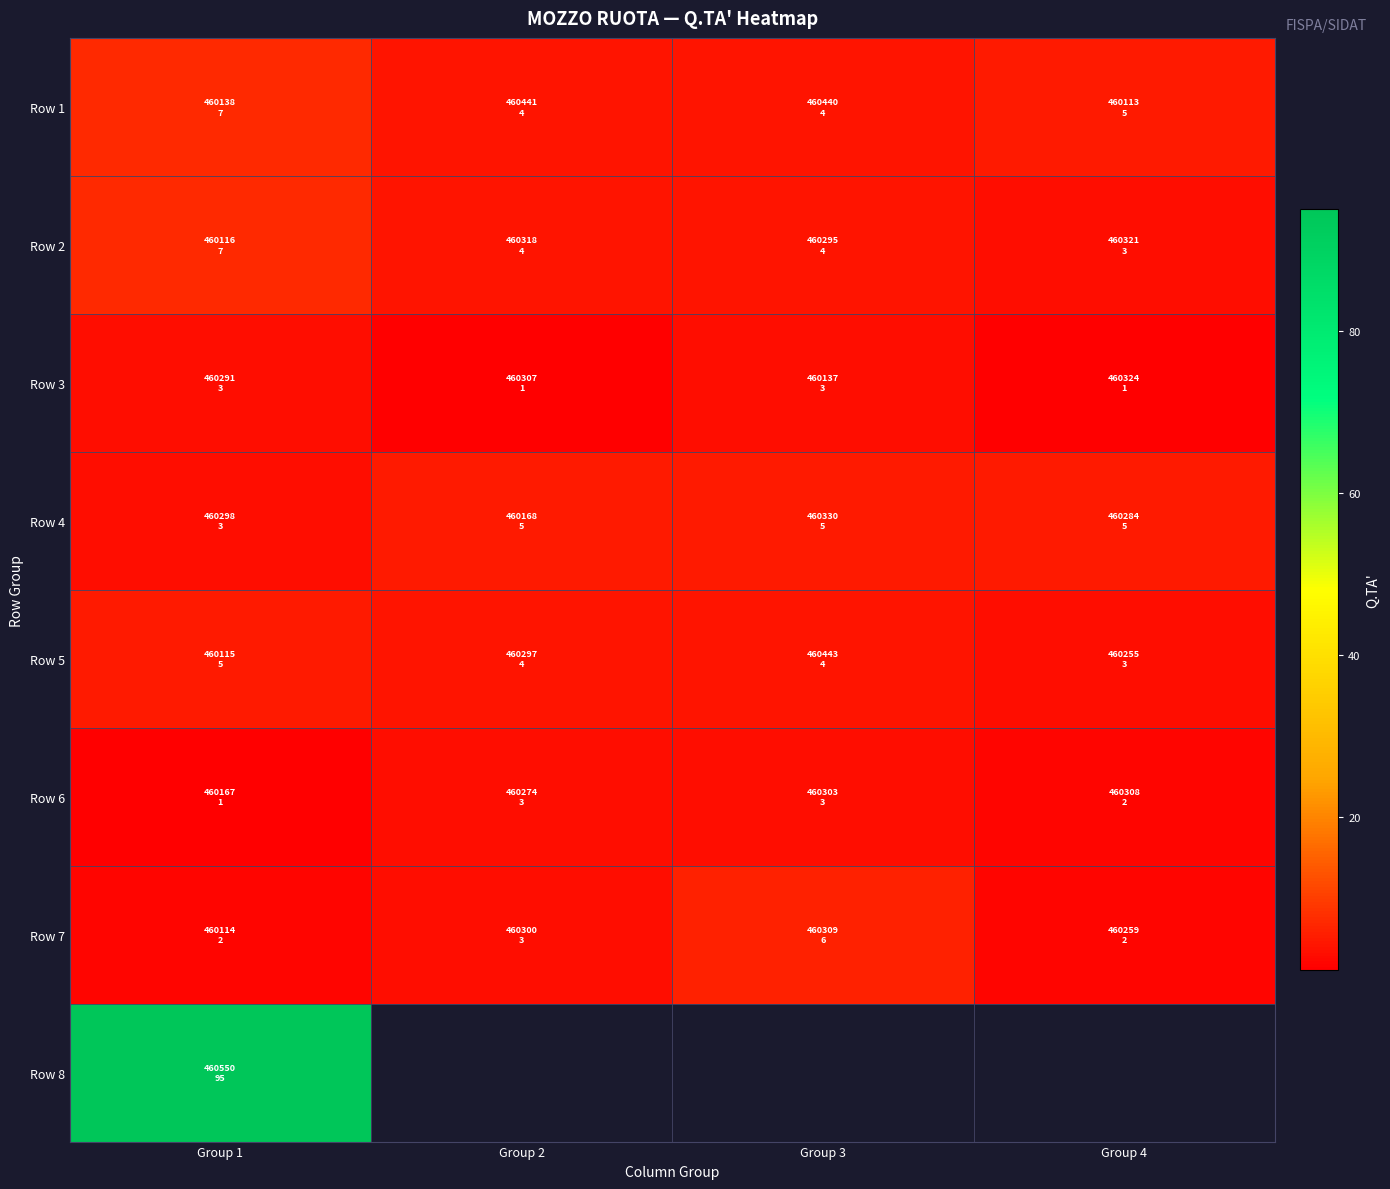

How many categories are shown in the chart?

4